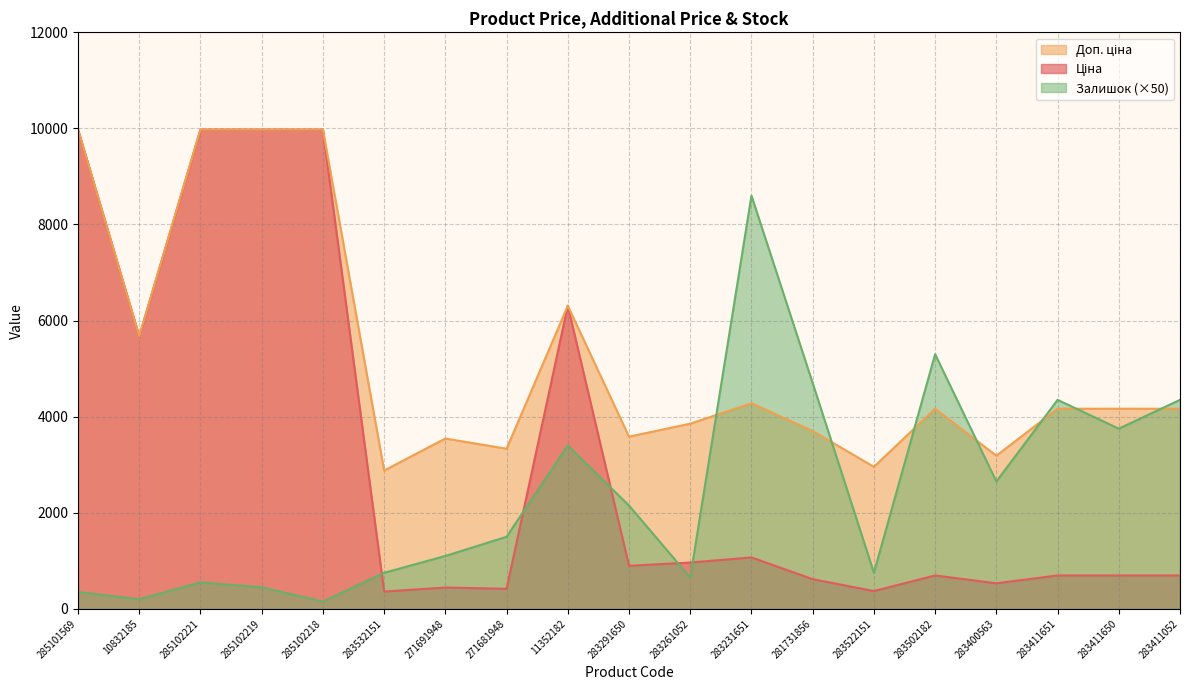

The value of Ціна at 283522151 is 369.5. True or false?

True